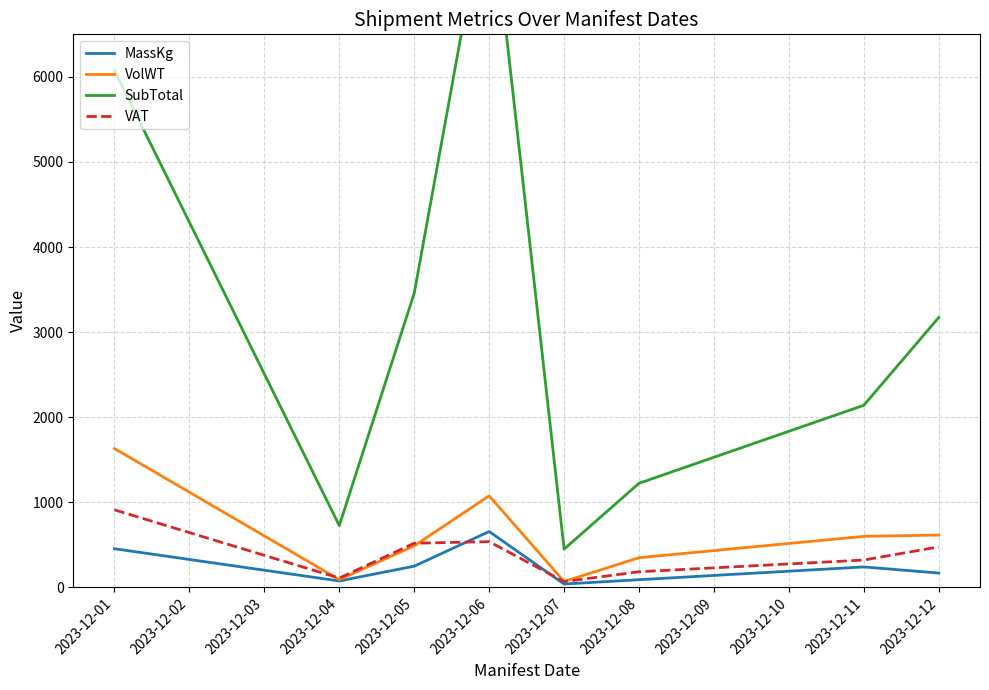

The value of MassKg at 2023-12-06 is 949.1. True or false?

False